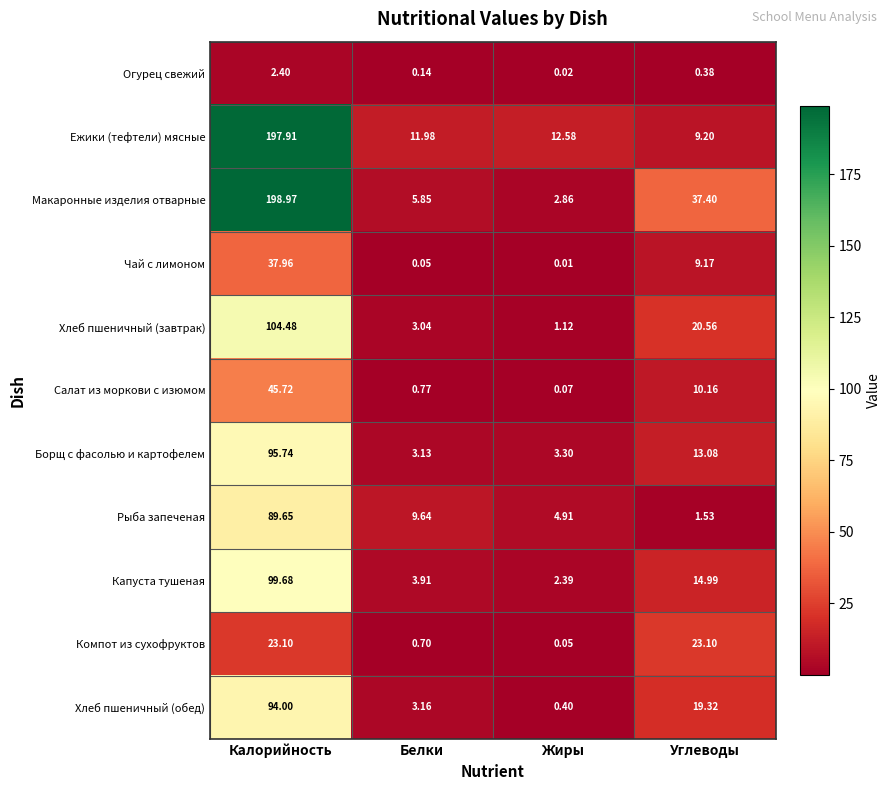

How many values in the Ежики (тефтели) мясные series are below 12?

2